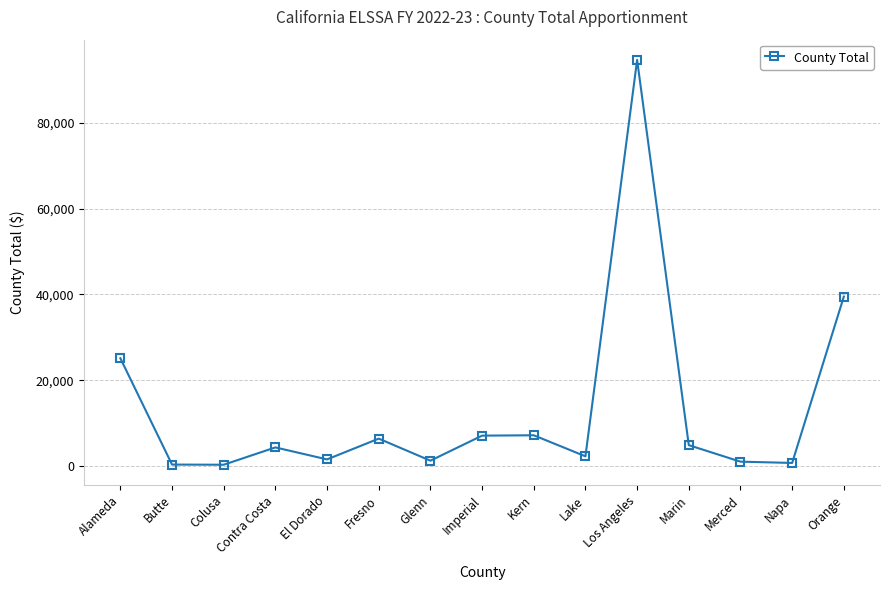

What is the difference between the maximum and second lowest values?

94318